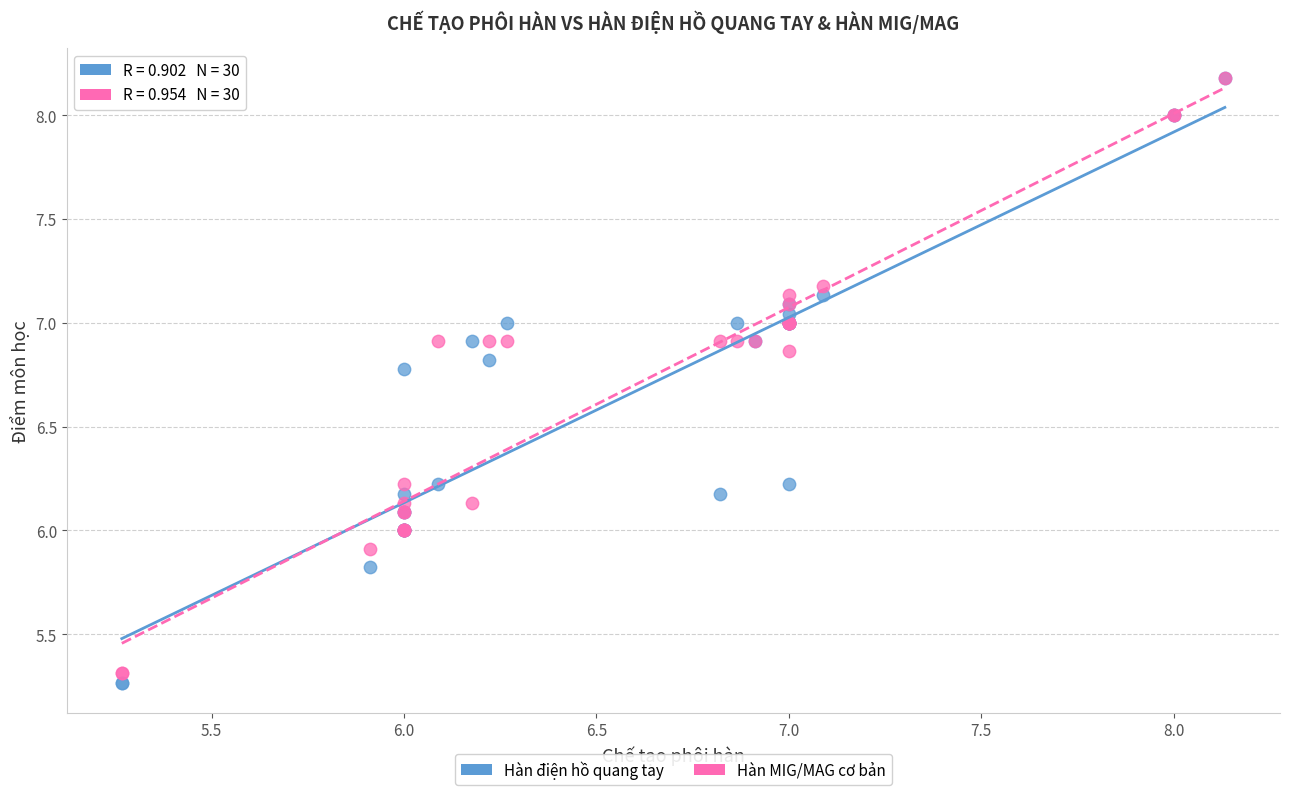

What are all the series names shown in the legend?

Hàn điện hồ quang tay, Hàn MIG/MAG cơ bản